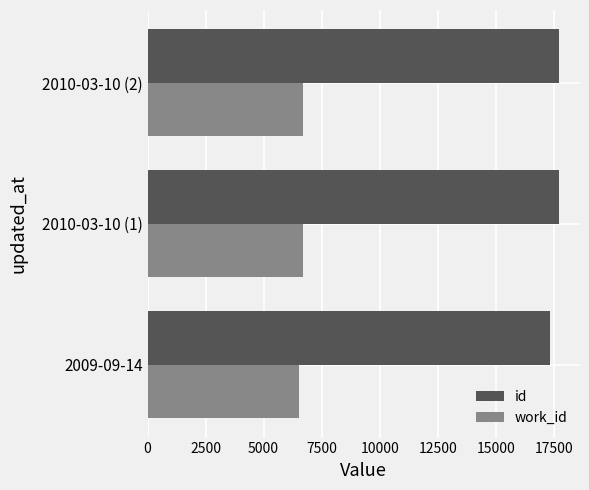

At which label is id closest to 17545?

2010-03-10 (1)